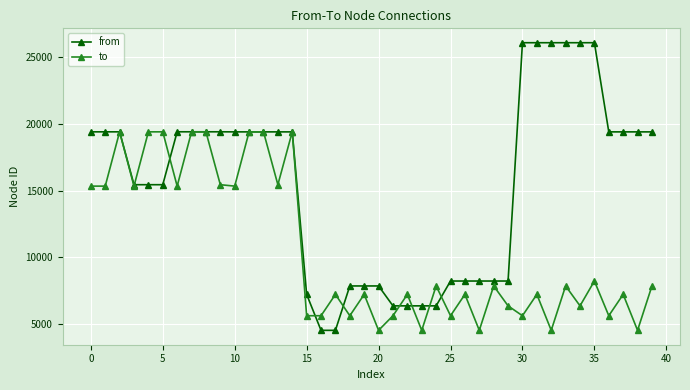

Which series has the widest spread of values?

from